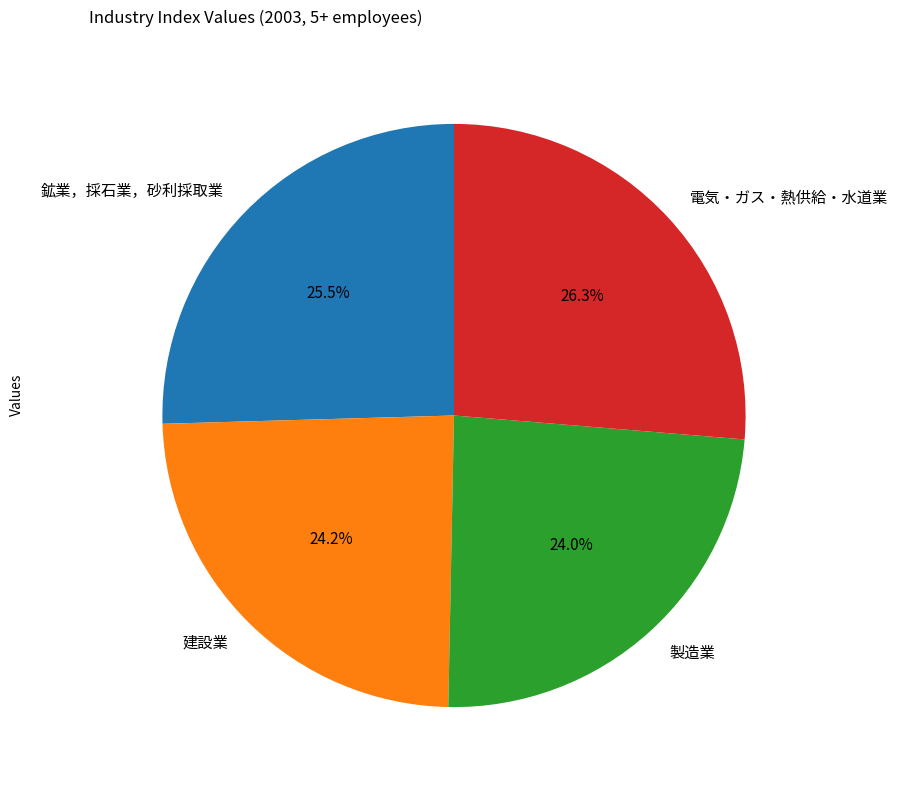

What percentage is NOT represented by 製造業?

76.0%